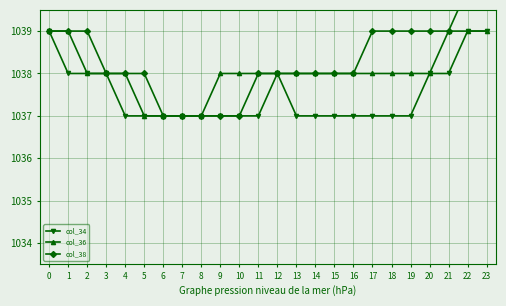

What is the maximum value shown in the chart?

1040